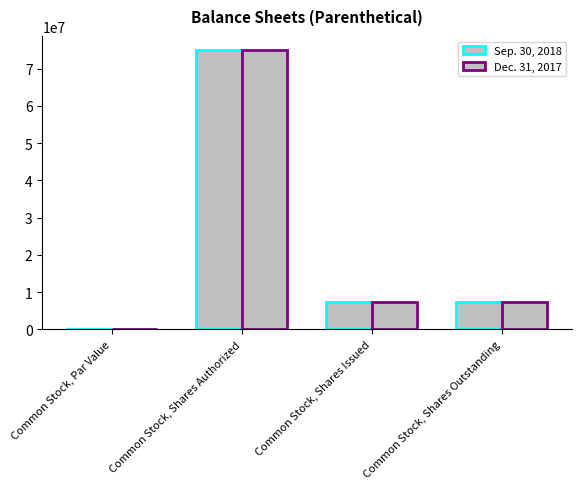

What position from the right is Common Stock, Shares Issued?

2